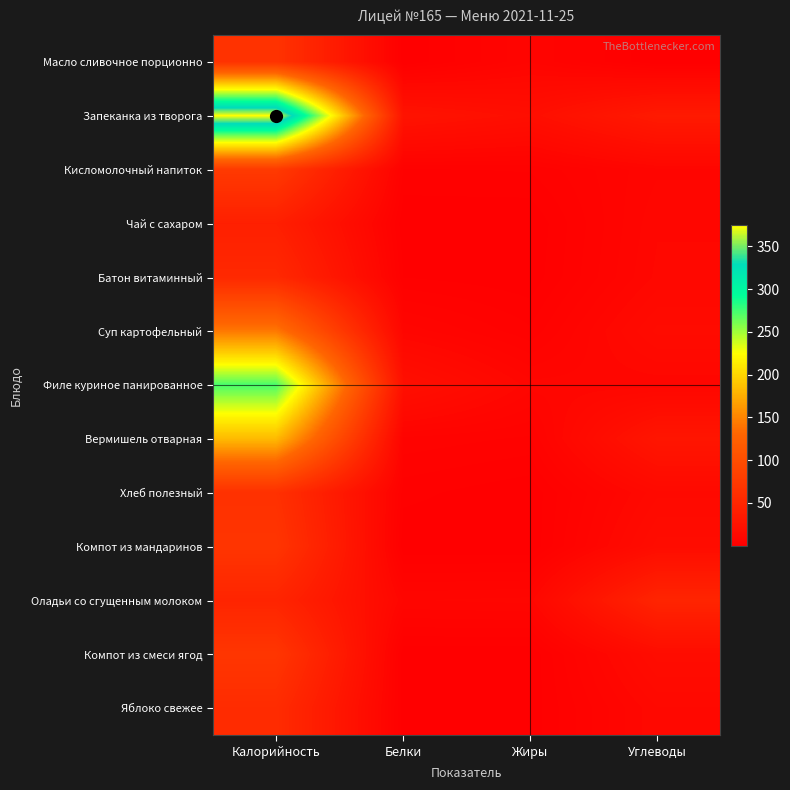

Which series has the largest range (max minus min)?

Запеканка из творога